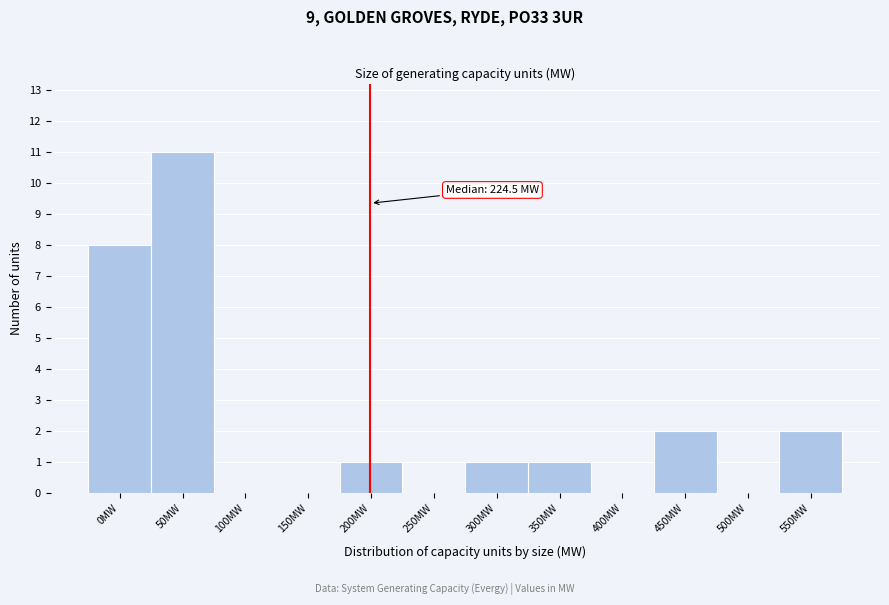

Reading left to right, extract all data points from this chart.

0MW=8	50MW=11	100MW=0	150MW=0	200MW=1	250MW=0	300MW=1	350MW=1	400MW=0	450MW=2	500MW=0	550MW=2